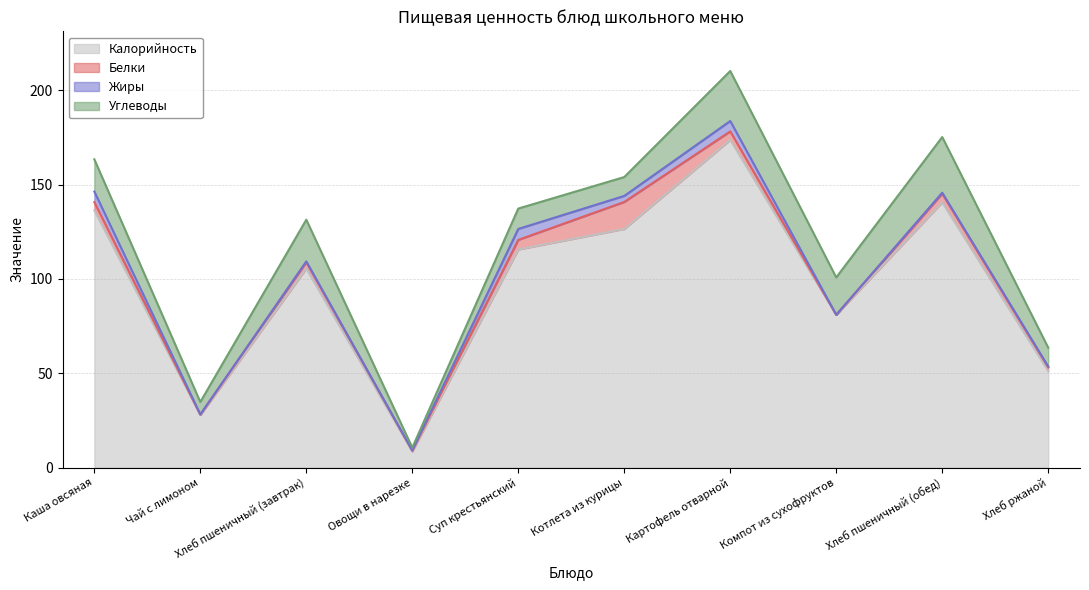

What is the difference between the maximum and minimum values in the Белки series?

14.3